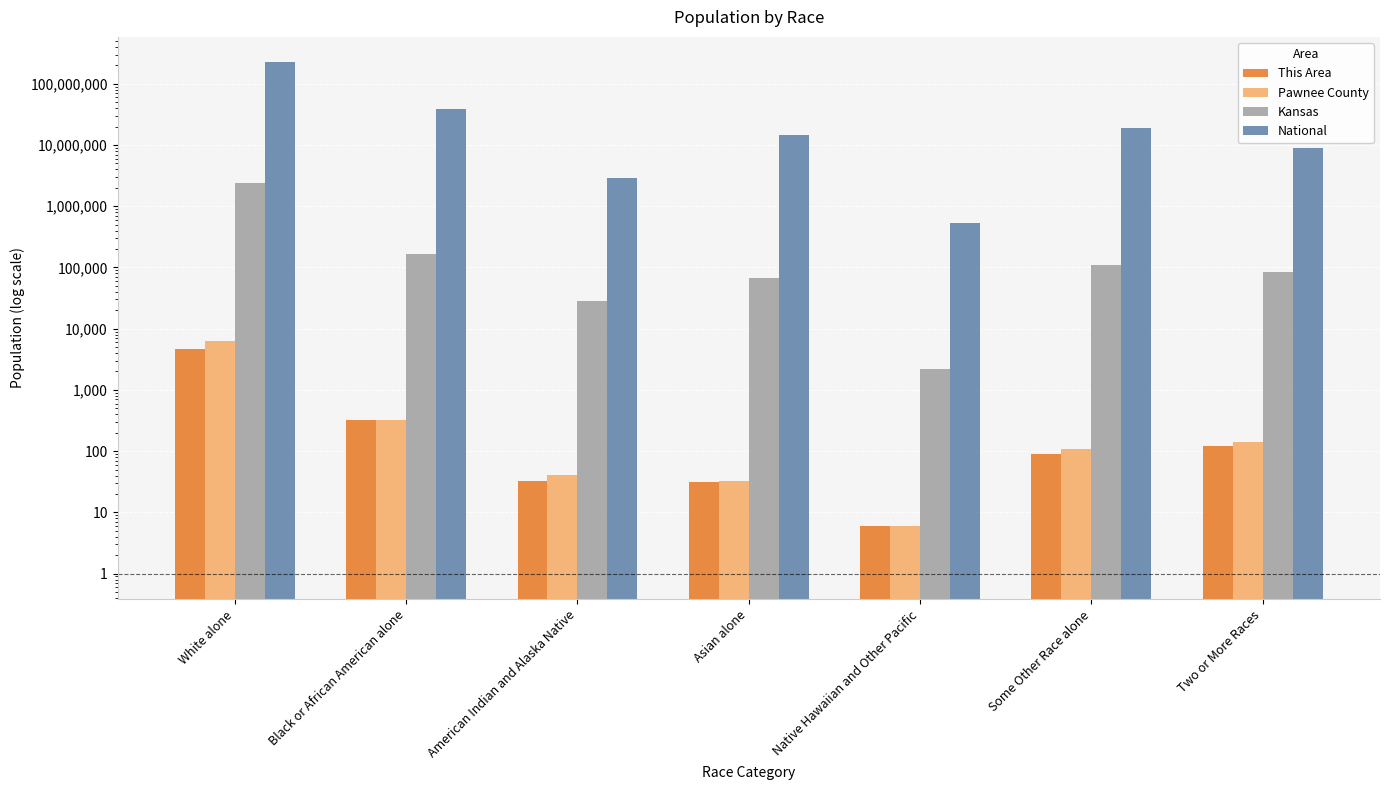

At how many categories does at least one series exceed 29616844?

2